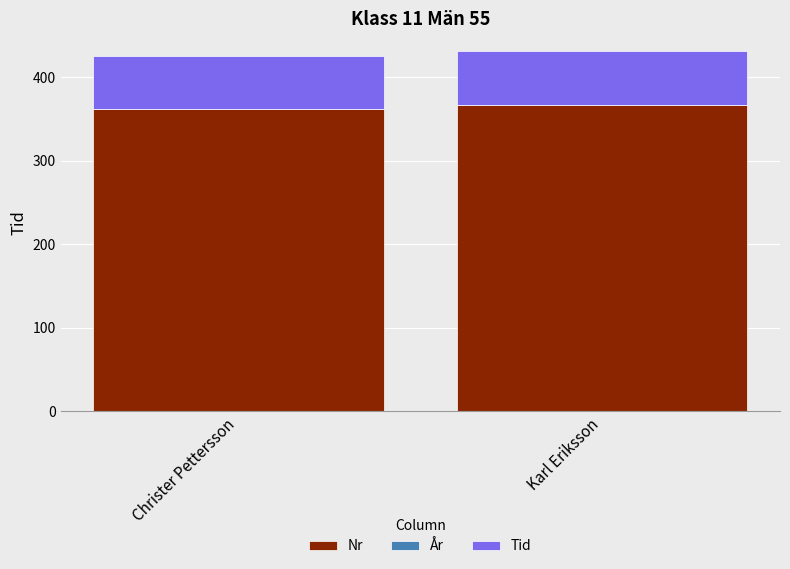

Reading left to right, list the values for the Nr series.

362.0	367.0